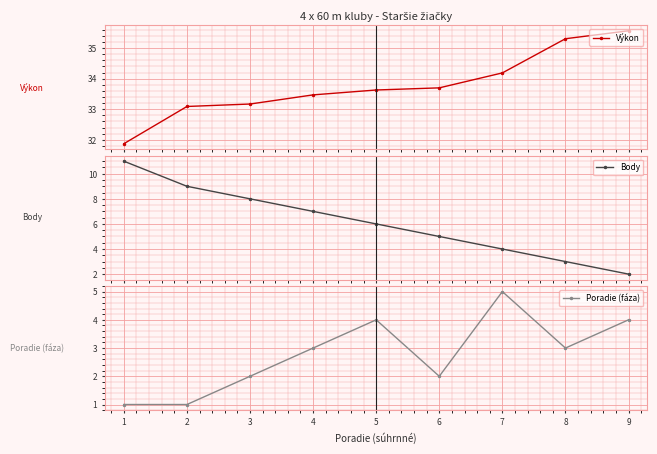

What is the lowest value of the Výkon series?

31.9